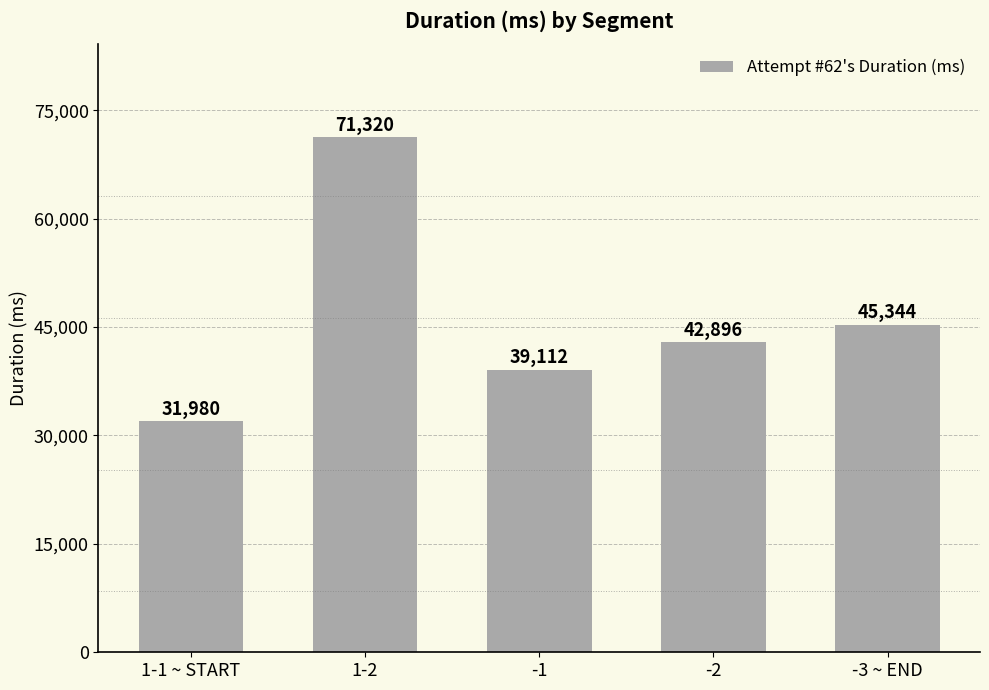

What is the smallest value displayed?

31980